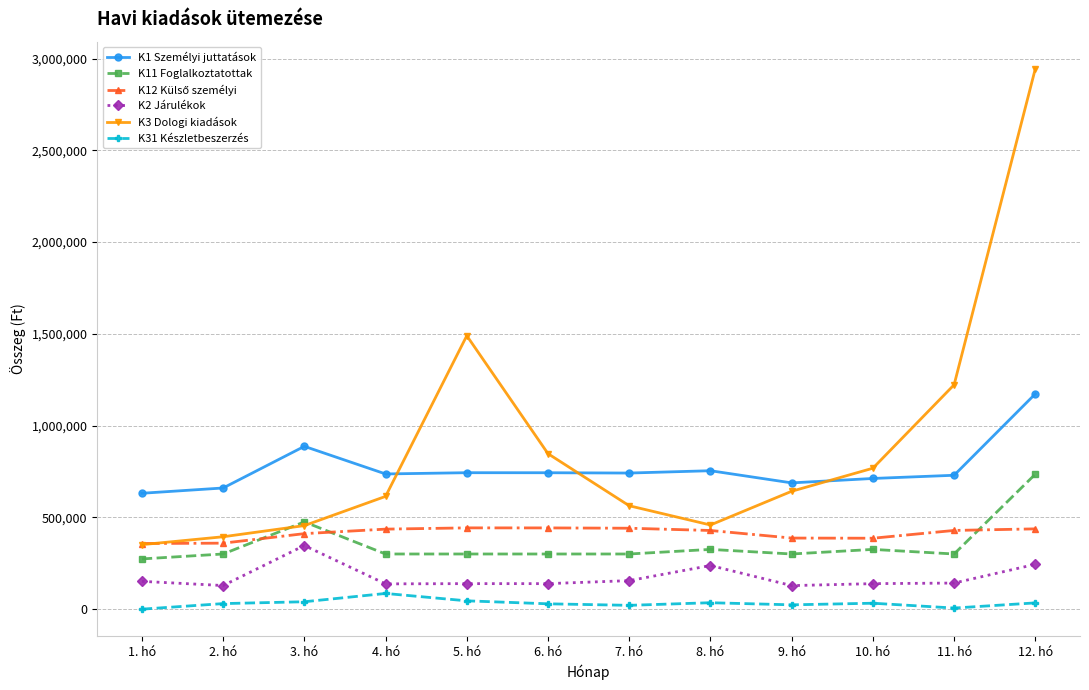

What is the sum of all K2 Járulékok values?

2090420.9